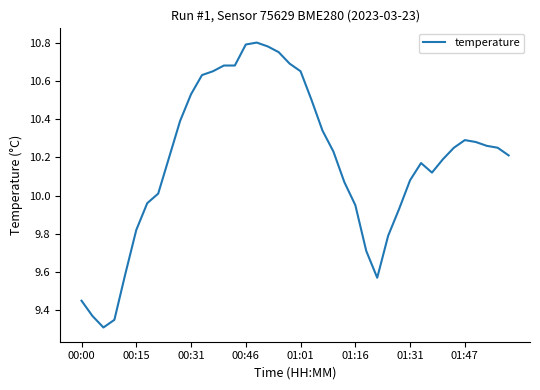

Is this an area chart (filled region under the line)?

No